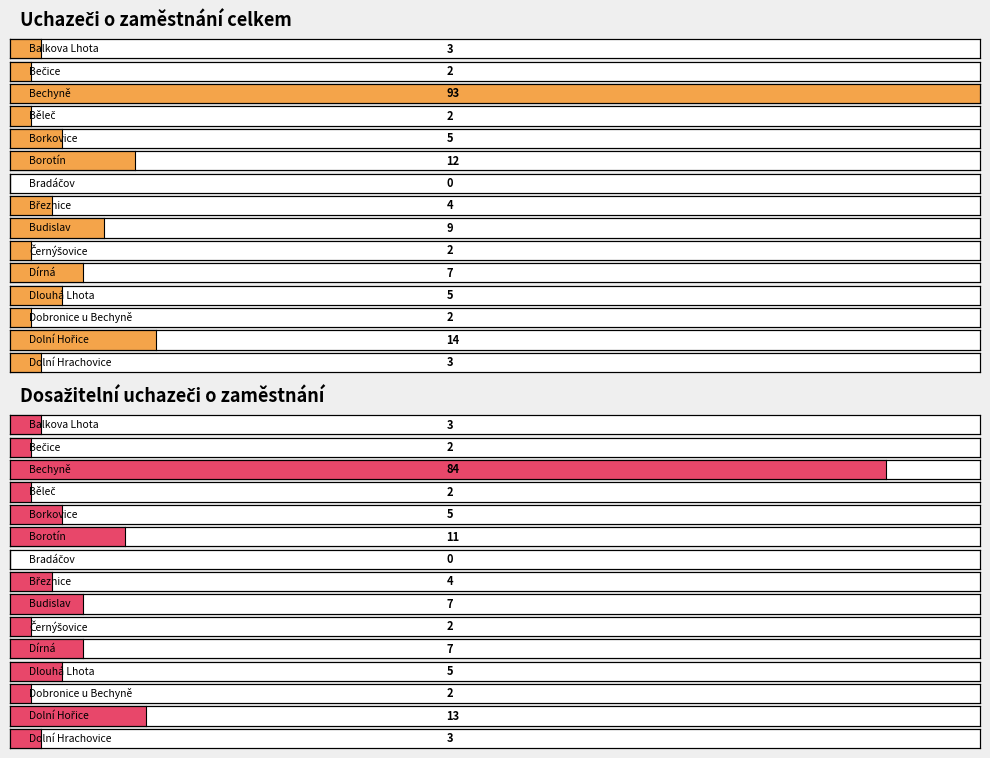

What is the value of the Uchazeči o zaměstnání celkem bar at the 2nd from the left?

2